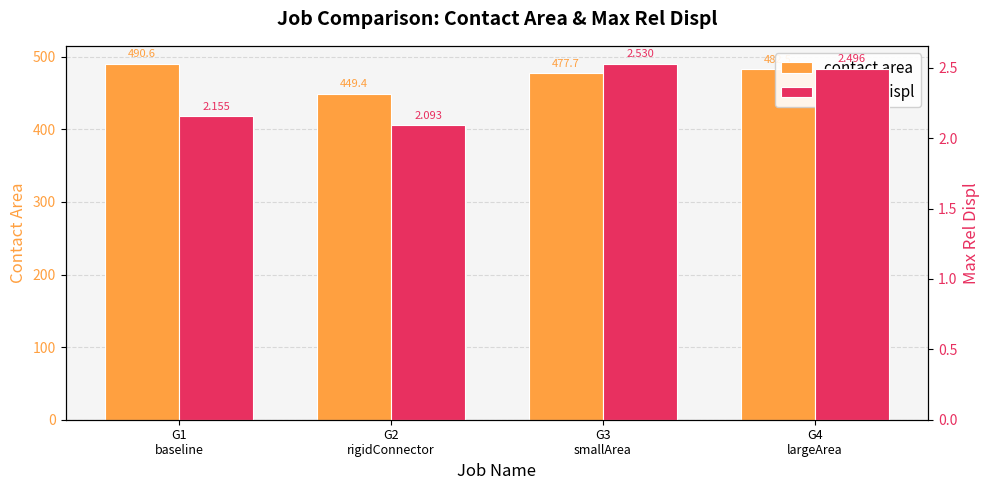

What is the difference between the highest and lowest values at G1
baseline?

488.4